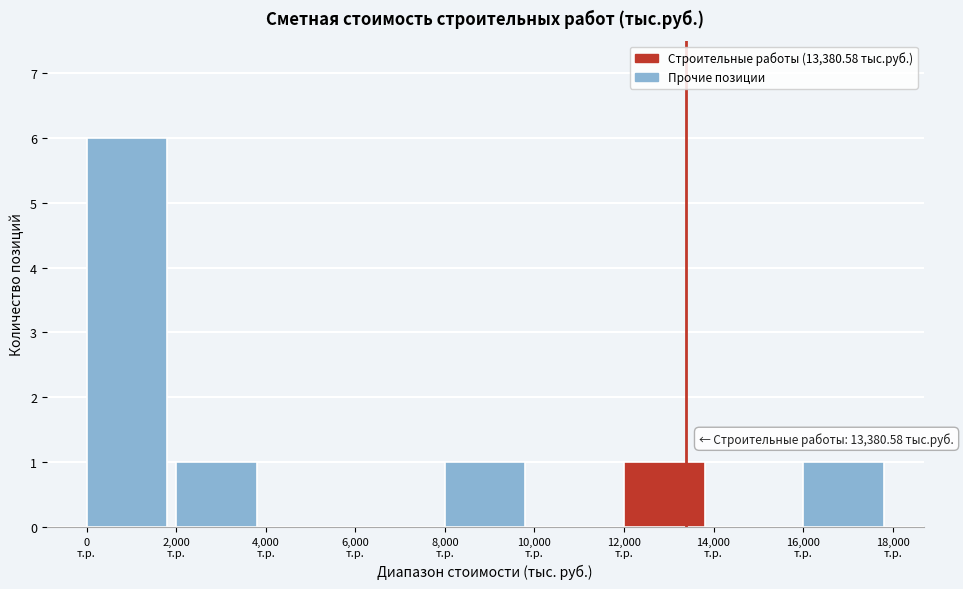

Which range on the x-axis has the tallest bar?

0 to 2000